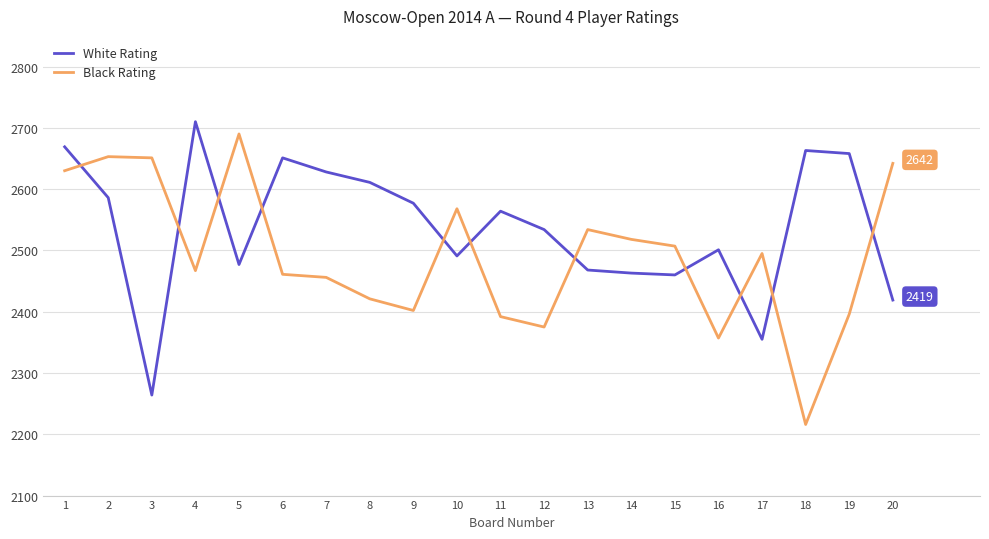

Which series has the largest range (max minus min)?

Black Rating